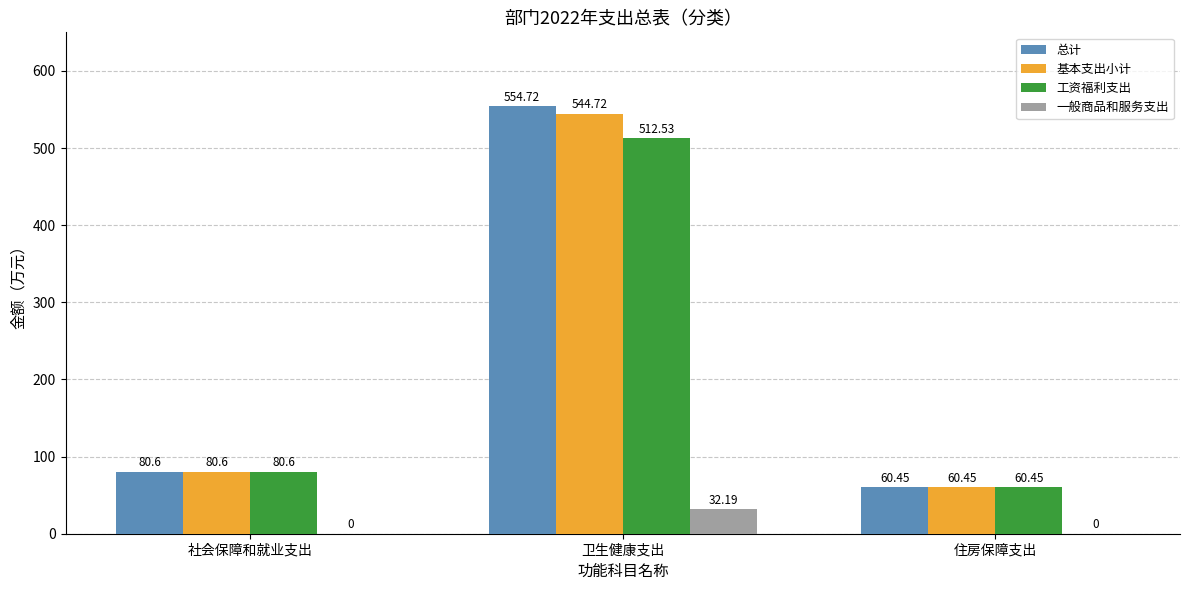

Which label corresponds to the largest value in the chart?

卫生健康支出